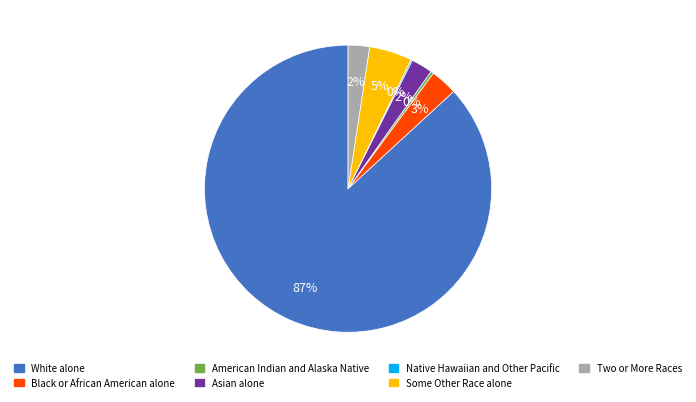

Is it true that American Indian and Alaska Native is 10% of the pie?

False